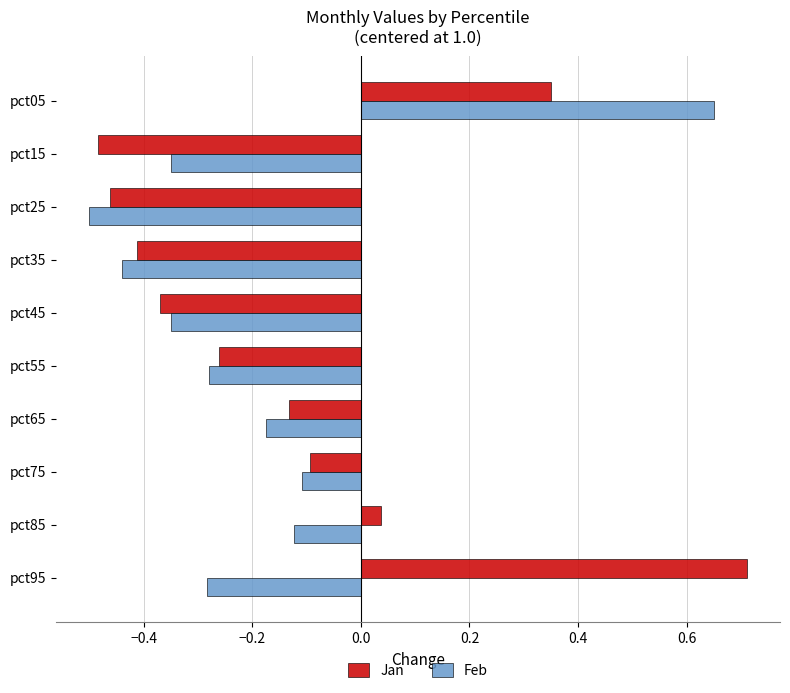

Between pct45 and pct55, which series saw the biggest shift?

Jan